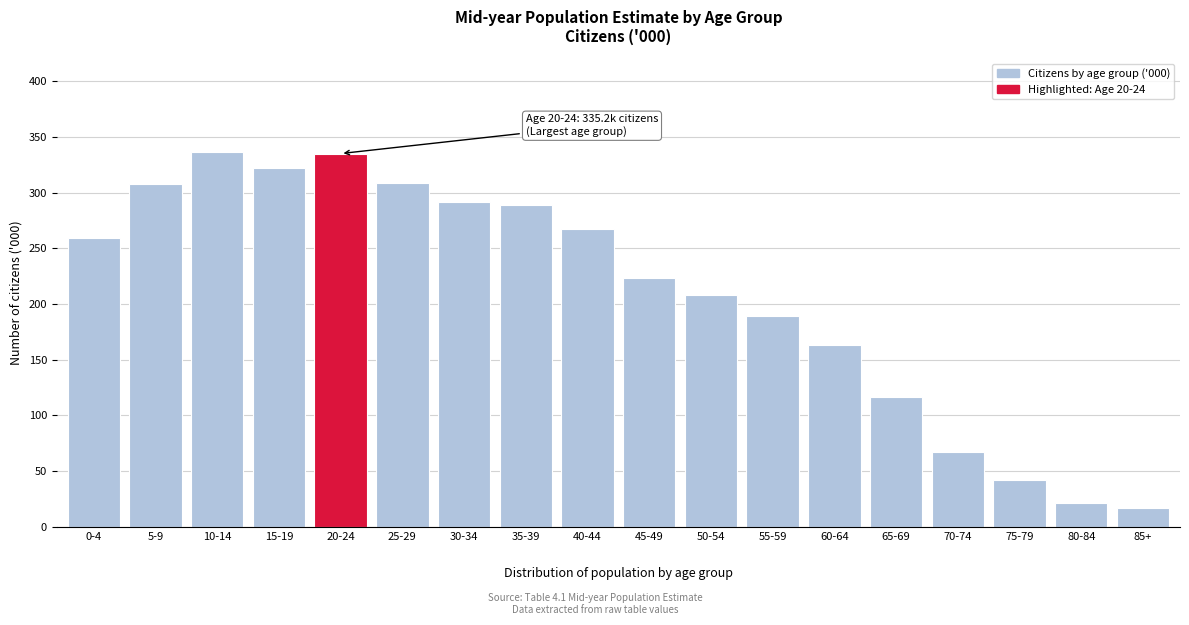

What is the maximum value shown in the chart?

336.6